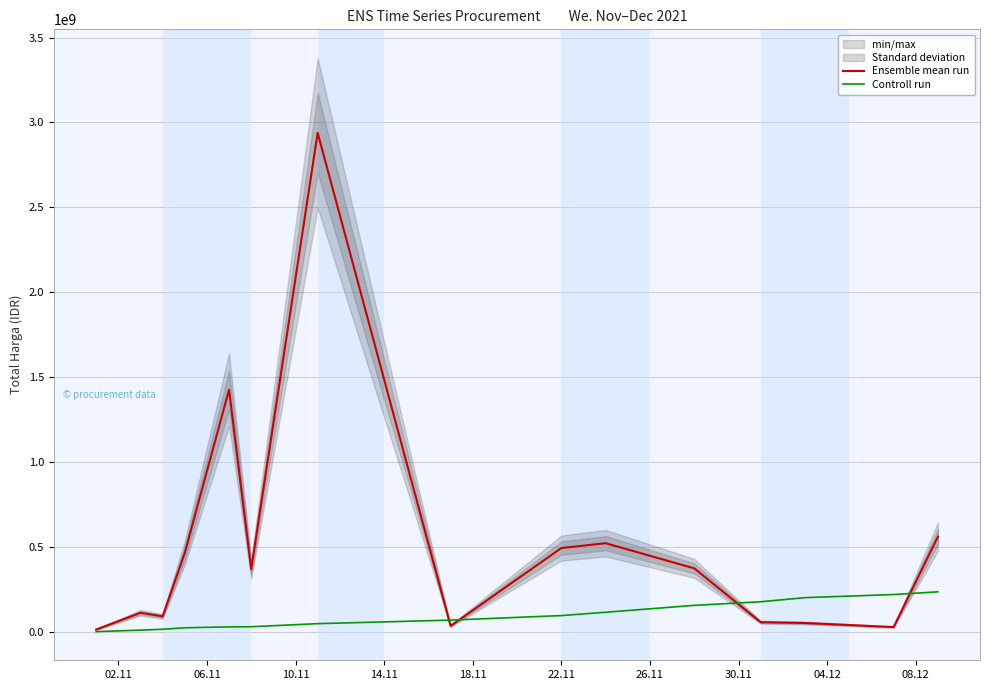

Rank the series by their maximum value, from lowest to highest.

Controll run, Ensemble mean run